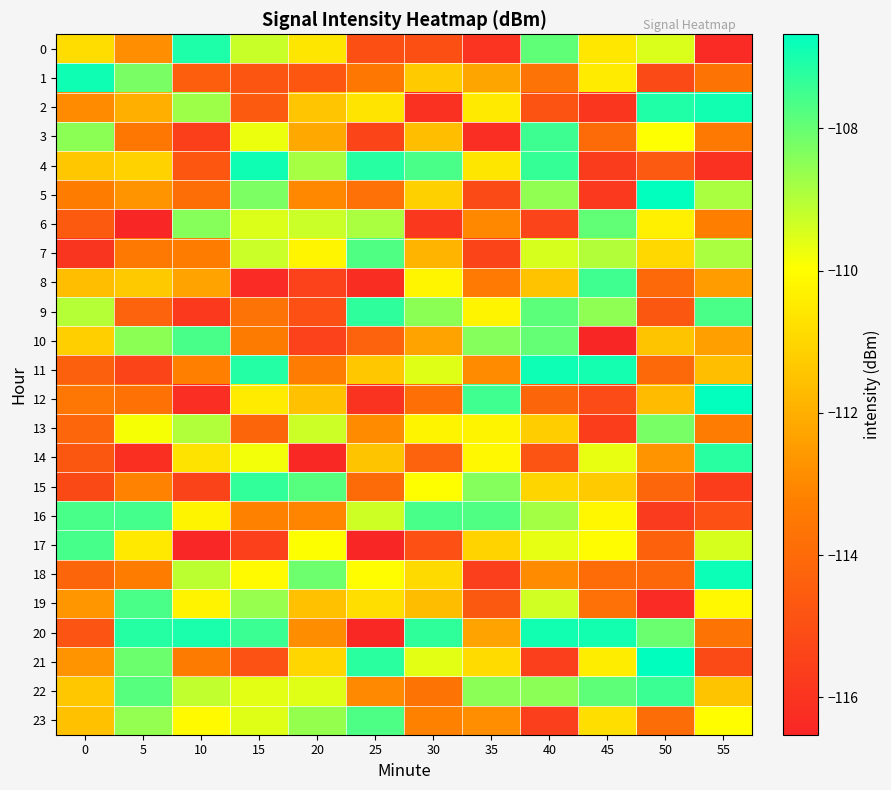

Reading left to right, what are all the values shown in this chart?

0: 0=-110.8	5=-112.8	10=-107.1	15=-109.3	20=-110.6	25=-115.0	30=-115.0	35=-116.0	40=-107.9	45=-110.6	50=-109.5	55=-116.4
1: 0=-106.9	5=-108.3	10=-114.5	15=-114.8	20=-114.7	25=-113.5	30=-111.3	35=-112.3	40=-113.7	45=-110.5	50=-115.2	55=-113.7
2: 0=-112.9	5=-112.0	10=-108.7	15=-114.6	20=-111.4	25=-110.7	30=-116.1	35=-110.5	40=-114.9	45=-115.9	50=-107.1	55=-106.9
3: 0=-108.5	5=-113.5	10=-115.6	15=-109.7	20=-112.2	25=-115.4	30=-111.6	35=-116.2	40=-107.5	45=-114.0	50=-110.0	55=-113.5
4: 0=-111.4	5=-111.1	10=-114.7	15=-106.9	20=-108.8	25=-107.2	30=-107.6	35=-110.6	40=-107.4	45=-115.7	50=-114.6	55=-116.1
5: 0=-113.3	5=-112.7	10=-113.9	15=-108.3	20=-113.0	25=-113.8	30=-111.1	35=-115.2	40=-108.6	45=-115.8	50=-106.7	55=-108.9
6: 0=-114.6	5=-116.5	10=-108.4	15=-109.5	20=-109.3	25=-108.9	30=-115.8	35=-113.0	40=-115.4	45=-107.9	50=-110.3	55=-113.3
7: 0=-115.9	5=-113.5	10=-113.3	15=-109.3	20=-110.2	25=-107.7	30=-111.9	35=-115.4	40=-109.4	45=-109.0	50=-111.0	55=-108.9
8: 0=-111.6	5=-111.3	10=-112.3	15=-116.3	20=-115.5	25=-116.3	30=-110.2	35=-113.4	40=-111.5	45=-107.5	50=-114.1	55=-112.5
9: 0=-109.0	5=-114.3	10=-115.8	15=-113.7	20=-115.0	25=-107.3	30=-108.5	35=-110.2	40=-107.9	45=-108.5	50=-114.7	55=-107.7
10: 0=-111.2	5=-108.5	10=-107.6	15=-113.4	20=-115.5	25=-114.3	30=-112.3	35=-108.4	40=-108.0	45=-116.5	50=-111.5	55=-112.4
11: 0=-114.4	5=-115.4	10=-113.2	15=-107.1	20=-113.3	25=-111.4	30=-109.5	35=-112.9	40=-106.9	45=-107.0	50=-114.1	55=-111.6
12: 0=-113.6	5=-113.7	10=-116.2	15=-110.5	20=-111.6	25=-116.1	30=-113.8	35=-107.5	40=-114.2	45=-115.1	50=-111.7	55=-106.7
13: 0=-114.2	5=-109.9	10=-109.0	15=-114.2	20=-109.3	25=-112.9	30=-110.3	35=-110.2	40=-111.2	45=-115.7	50=-108.2	55=-113.4
14: 0=-114.7	5=-116.2	10=-110.7	15=-109.8	20=-116.4	25=-111.5	30=-114.3	35=-110.1	40=-114.8	45=-109.7	50=-112.7	55=-107.2
15: 0=-115.2	5=-113.2	10=-115.4	15=-107.3	20=-107.8	25=-114.0	30=-110.0	35=-108.4	40=-111.0	45=-111.3	50=-114.2	55=-115.6
16: 0=-107.6	5=-107.6	10=-110.2	15=-113.2	20=-113.1	25=-109.3	30=-107.6	35=-107.7	40=-108.8	45=-110.2	50=-115.7	55=-115.0
17: 0=-107.6	5=-110.5	10=-116.5	15=-115.6	20=-109.9	25=-116.5	30=-115.0	35=-111.1	40=-109.7	45=-110.1	50=-114.3	55=-109.5
18: 0=-114.2	5=-113.3	10=-109.1	15=-110.1	20=-108.1	25=-110.0	30=-110.9	35=-115.6	40=-112.9	45=-113.9	50=-114.1	55=-106.8
19: 0=-112.6	5=-107.7	10=-110.3	15=-108.6	20=-111.6	25=-110.8	30=-111.7	35=-114.6	40=-109.4	45=-113.8	50=-116.3	55=-110.1
20: 0=-114.8	5=-107.2	10=-107.0	15=-107.4	20=-112.9	25=-116.4	30=-107.3	35=-112.3	40=-106.9	45=-106.9	50=-108.0	55=-113.6
21: 0=-112.7	5=-108.1	10=-113.4	15=-114.9	20=-111.0	25=-107.2	30=-109.6	35=-110.9	40=-115.6	45=-110.4	50=-106.7	55=-115.2
22: 0=-111.4	5=-107.8	10=-109.2	15=-109.6	20=-109.6	25=-113.0	30=-113.6	35=-108.5	40=-108.5	45=-107.9	50=-107.4	55=-111.5
23: 0=-111.6	5=-108.6	10=-110.1	15=-109.6	20=-108.6	25=-107.7	30=-113.2	35=-112.8	40=-115.6	45=-110.8	50=-113.9	55=-110.0